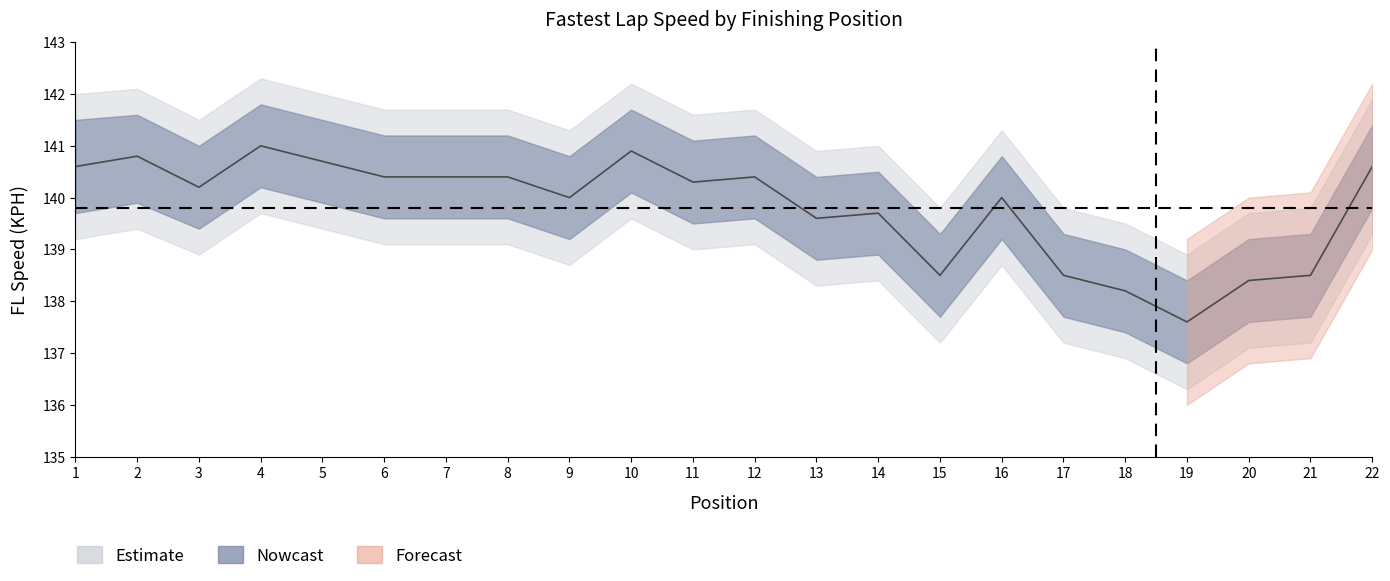

True or false: FL_KPH_lower and FL_KPH_upper cross at least once.

False